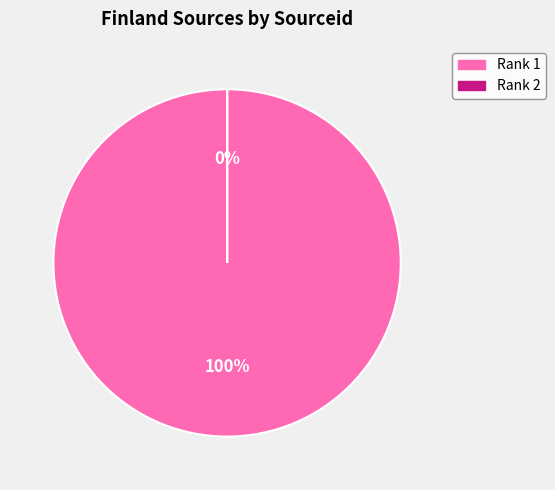

To the nearest percent, what is the average slice percentage?

50%